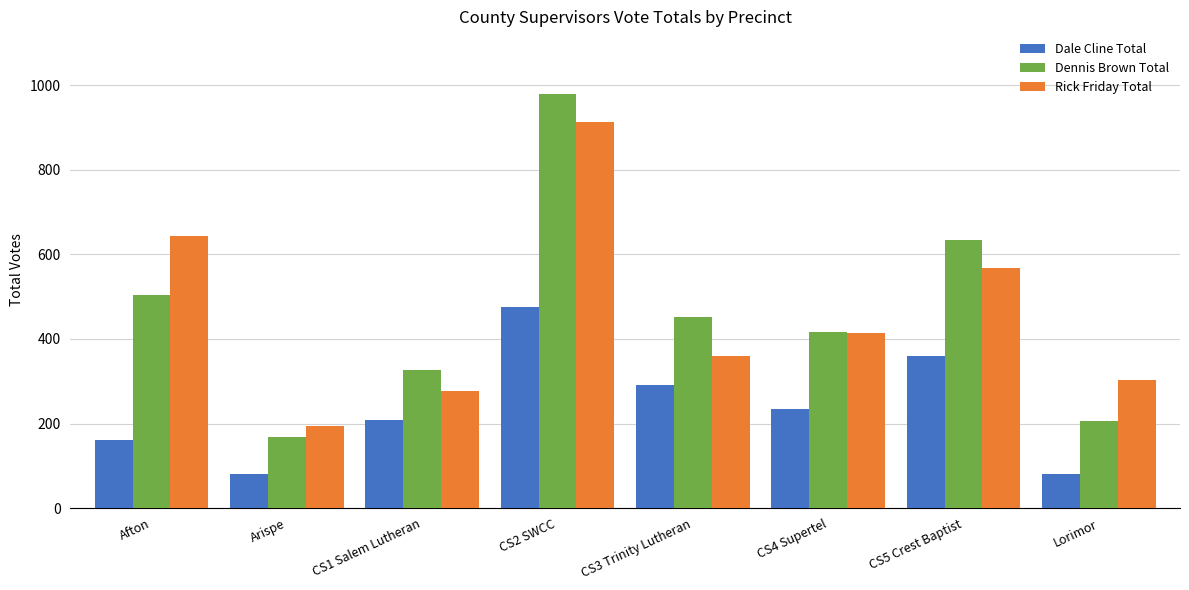

How many bars are there in each group?

3